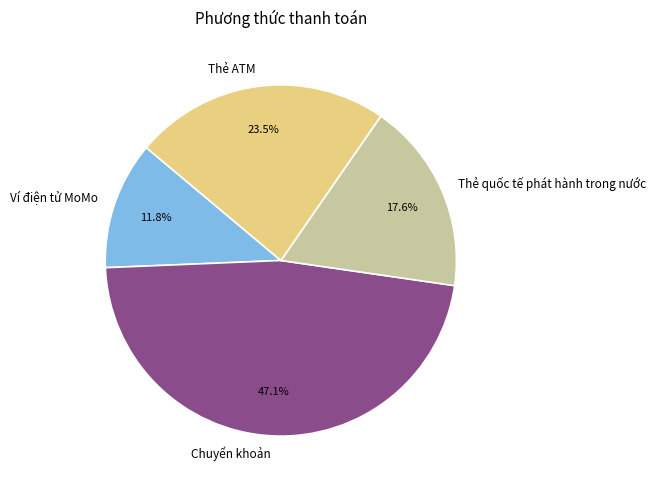

Rank the categories by value from lowest to highest.

Ví điện tử MoMo, Thẻ quốc tế phát hành trong nước, Thẻ ATM, Chuyển khoản